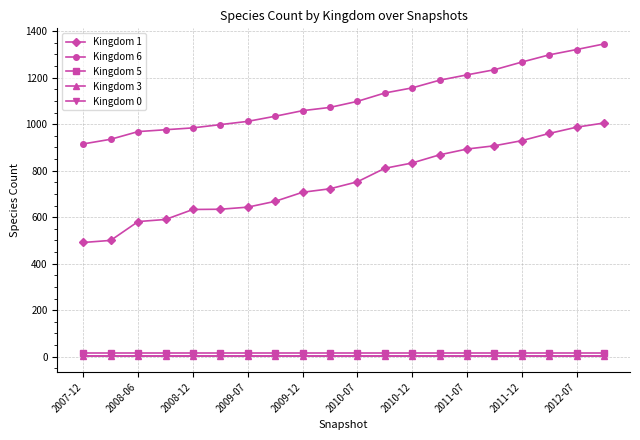

What is the greatest value displayed?

1345